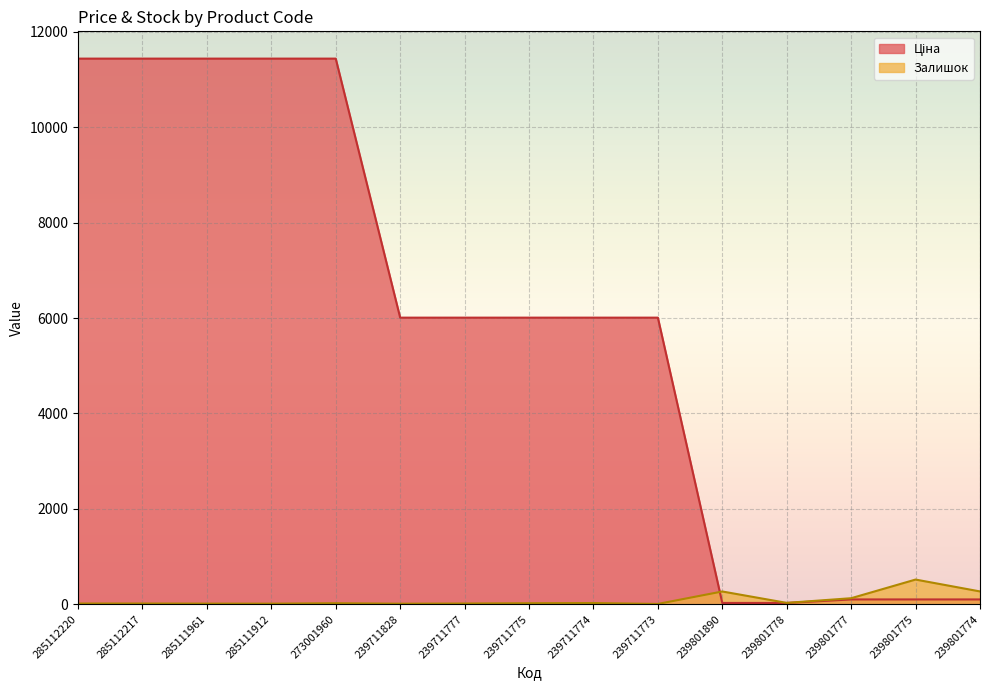

Rank the categories by Ціна value from highest to lowest.

285112220, 285112217, 285111961, 285111912, 273001960, 239711828, 239711777, 239711775, 239711774, 239711773, 239801777, 239801775, 239801774, 239801890, 239801778